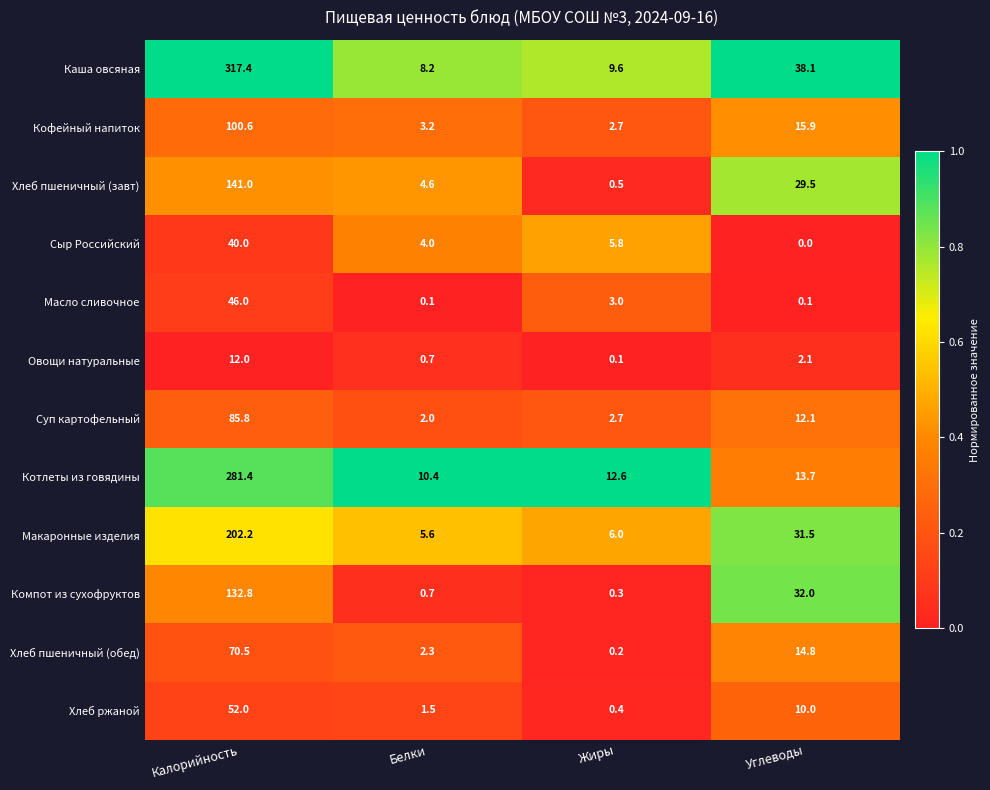

How many categories are shown in the chart?

4